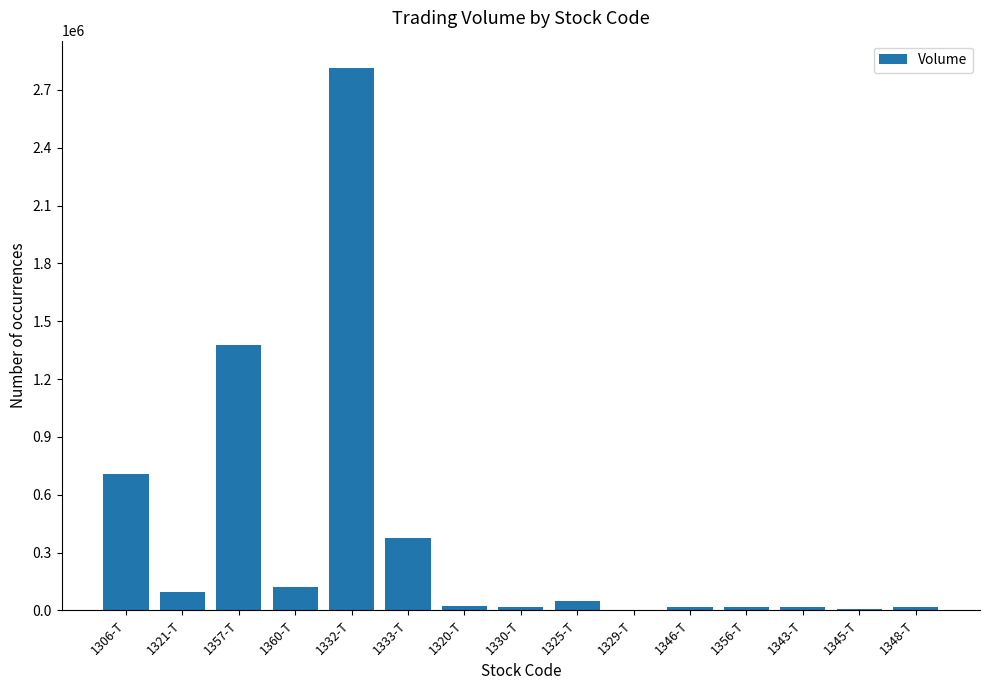

At which category does the chart reach its peak across all series?

1332-T